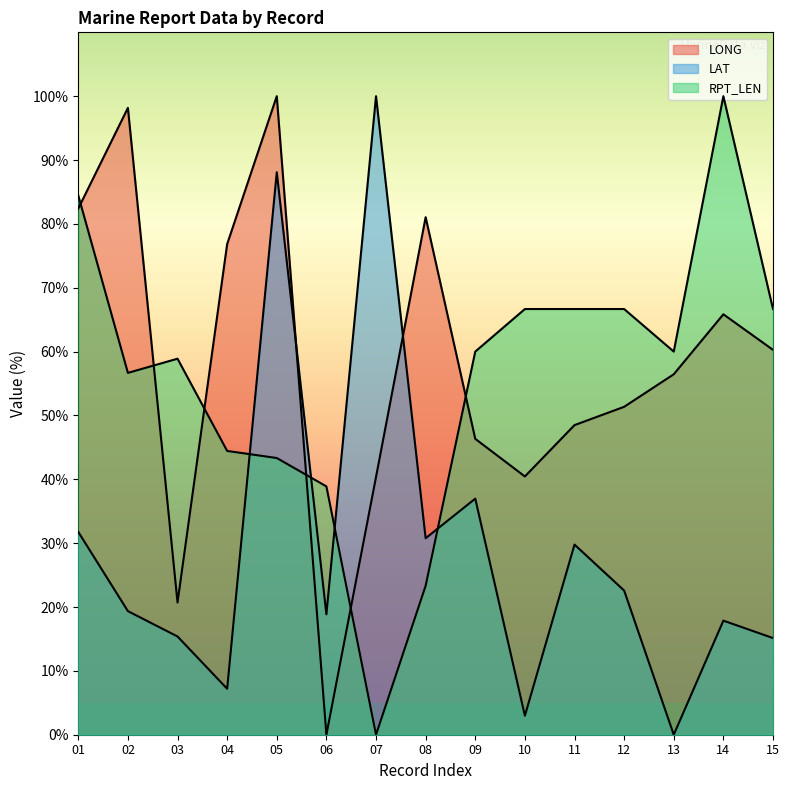

What value does the RPT_LEN series have at 12?

66.7